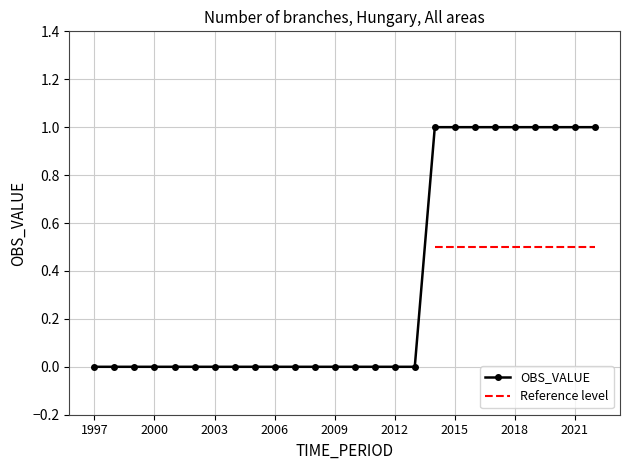

Is this an area chart (filled region under the line)?

No